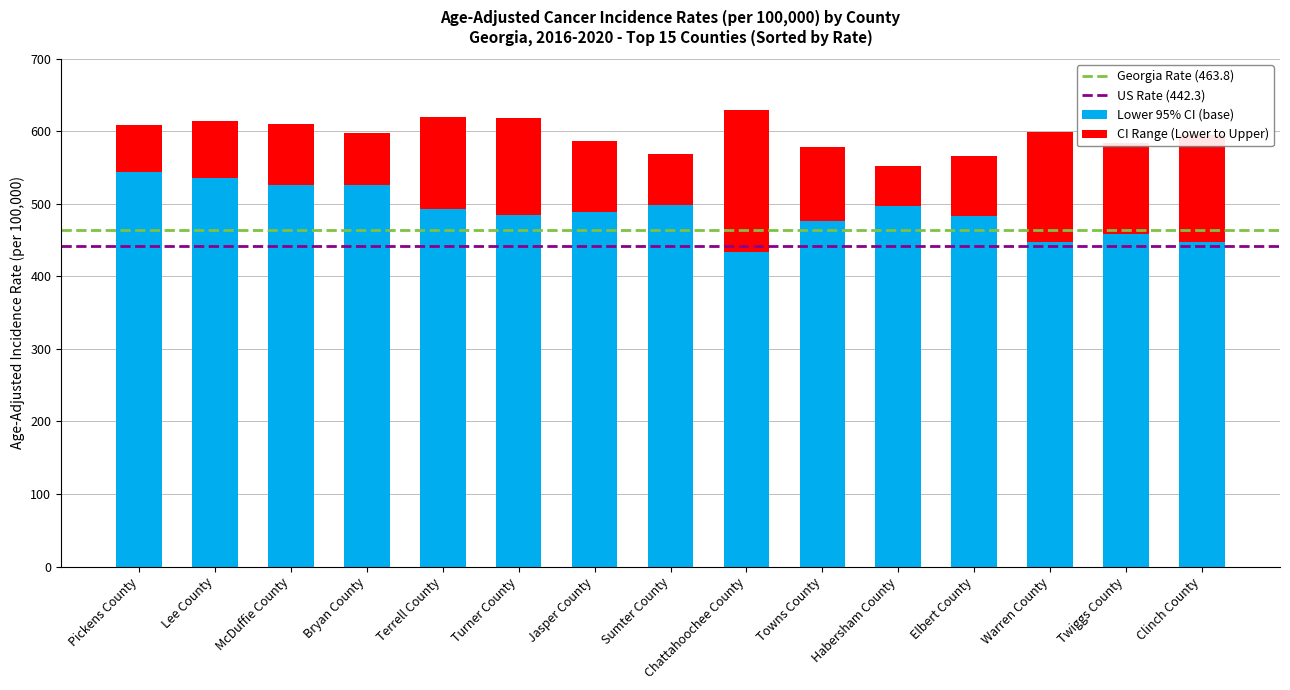

What is the difference between the maximum and minimum values in the Lower 95% CI (base) series?

109.8